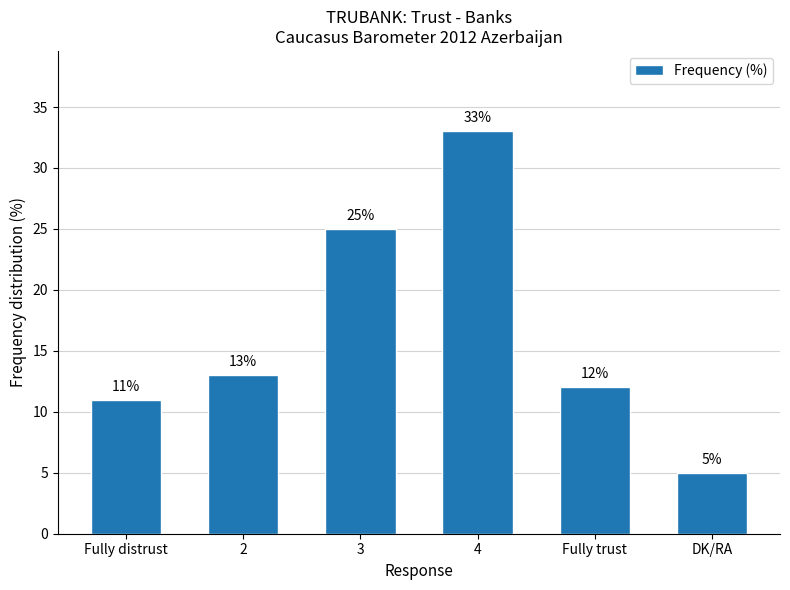

How many values are below 13?

3